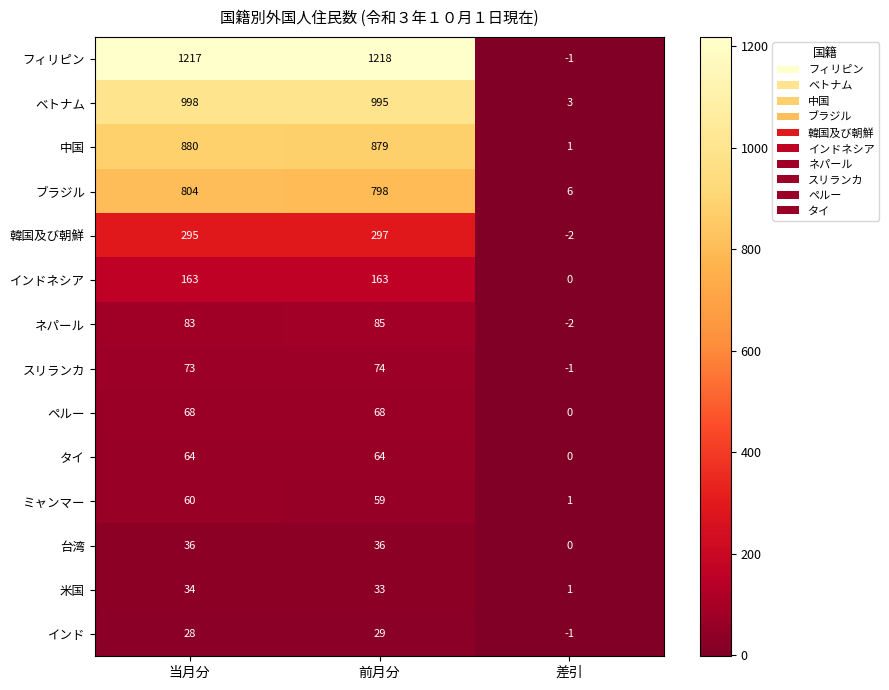

At which category does the chart reach its peak across all series?

前月分